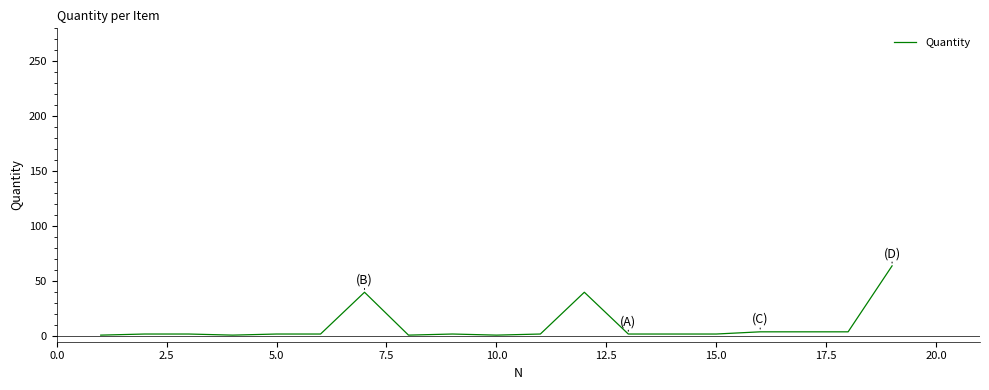

What is the difference between the maximum and minimum values?

63